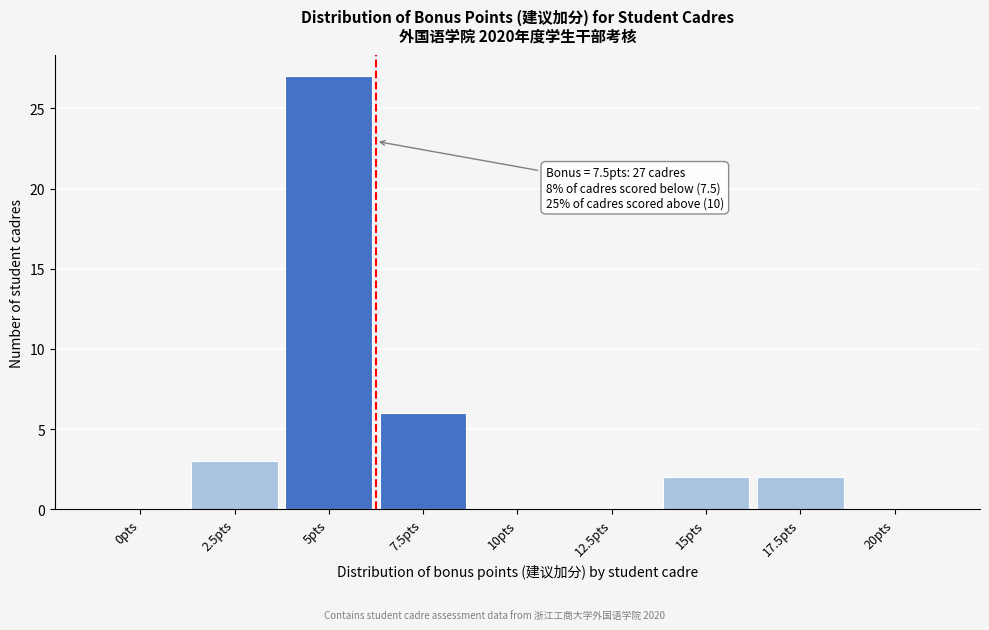

Reading left to right, extract all data points from this chart.

0pts=0	2.5pts=3	5pts=27	7.5pts=6	10pts=0	12.5pts=0	15pts=2	17.5pts=2	20pts=0